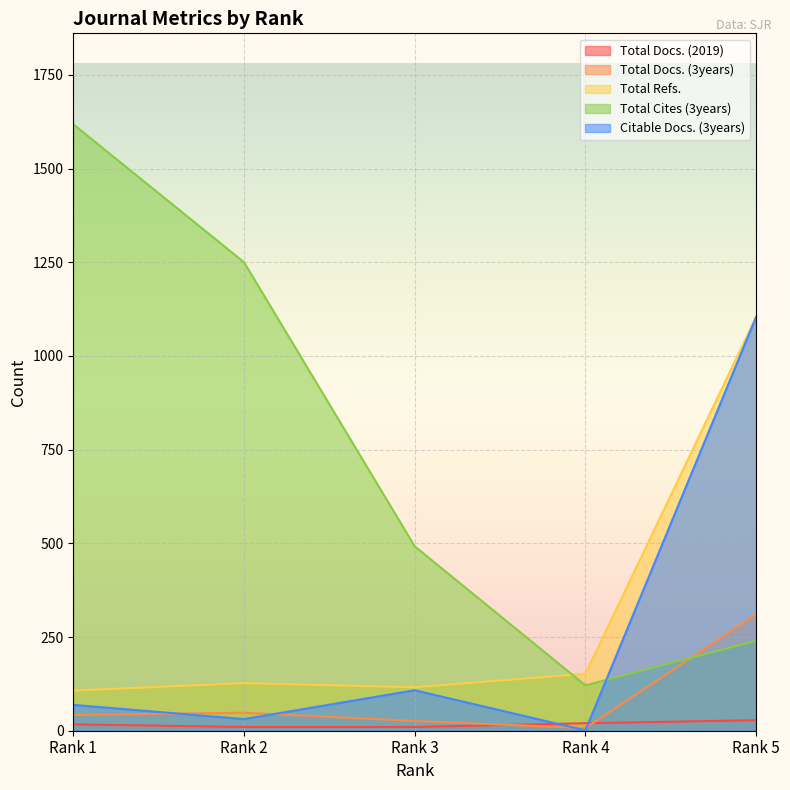

True or false: Total Refs. has a value of 41 at Rank 2.

False